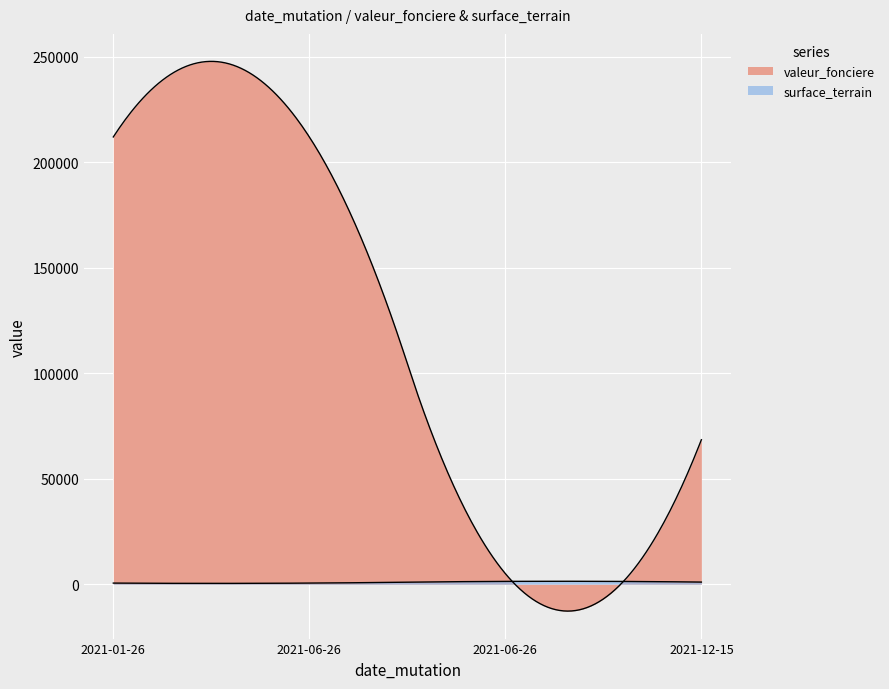

True or false: valeur_fonciere has more than 1 interior local peaks.

False